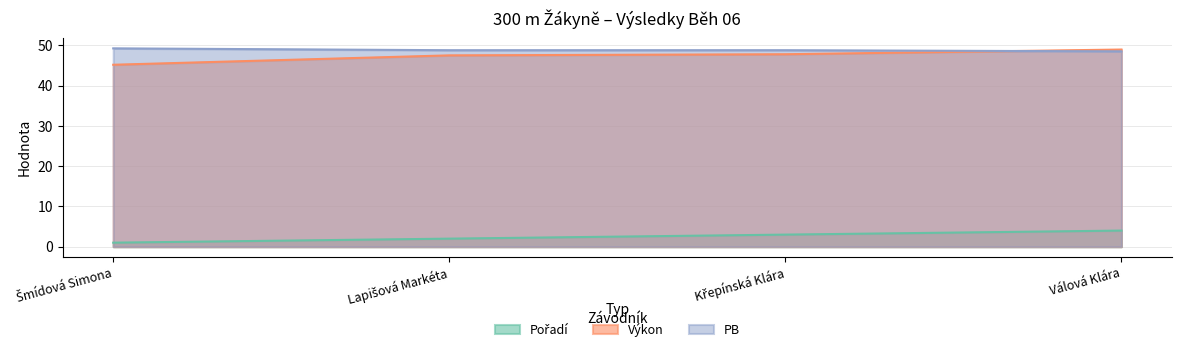

What is the label of the 1st point from the left?

Šmídová Simona